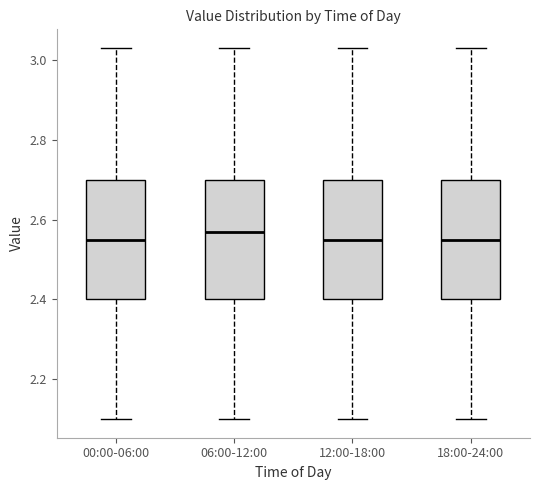

Where does the upper whisker of the box for 18:00-24:00 end on the y-axis? The values are not printed on the chart, so give them approximately, as read against the axis.

3.04